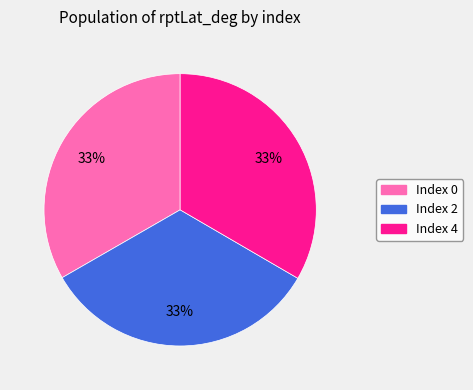

Is it true that Index 0 is 22% of the pie?

False